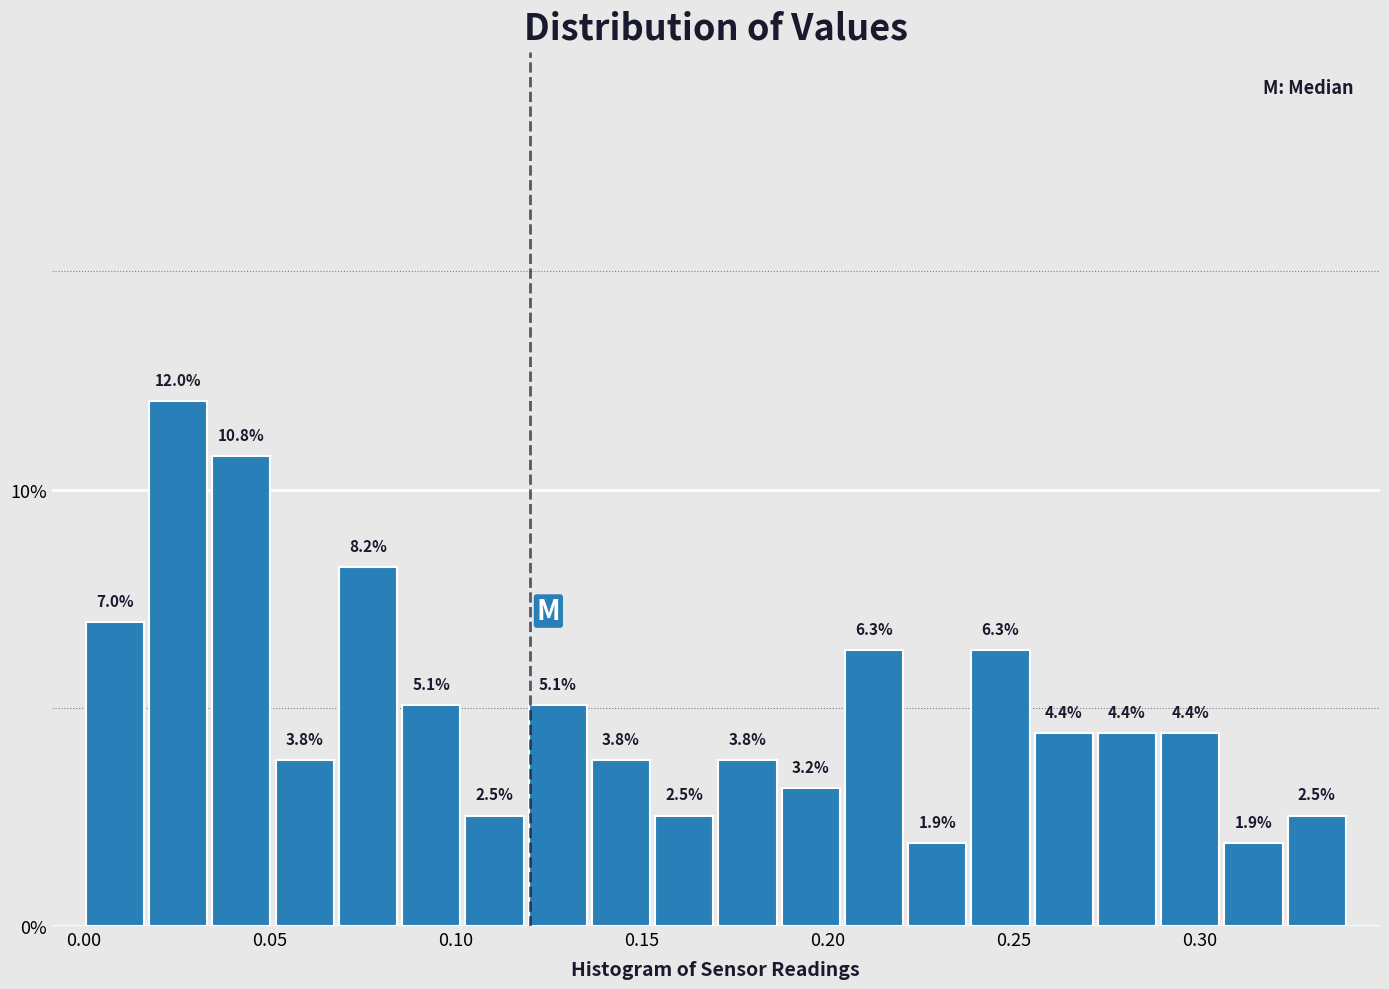

Around what value on the x-axis is the tallest bar? Give the approximate position of its centre, as read against the axis.

0.025